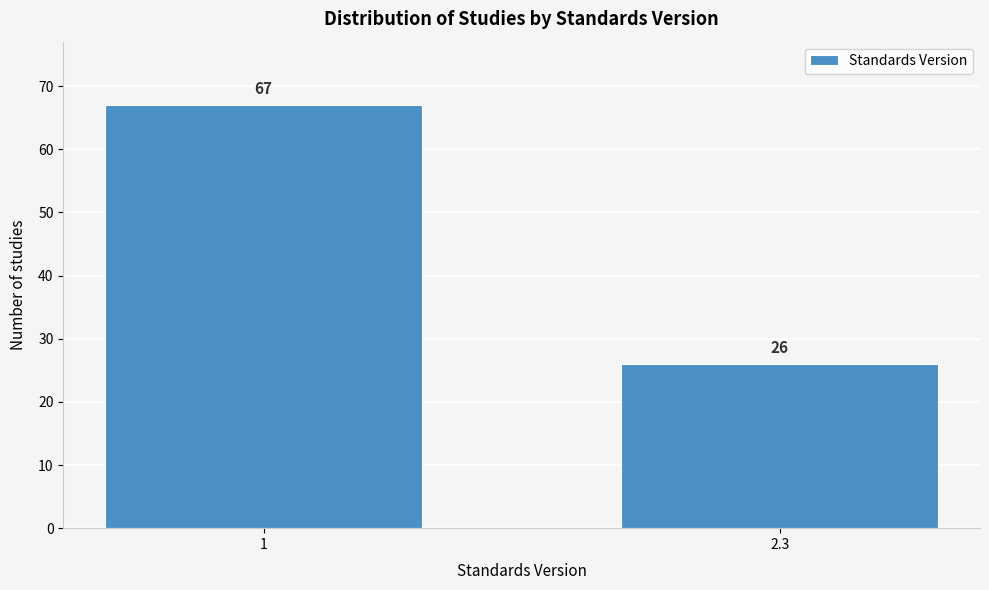

Reading left to right, what are all the values shown in this chart?

1=67	2.3=26